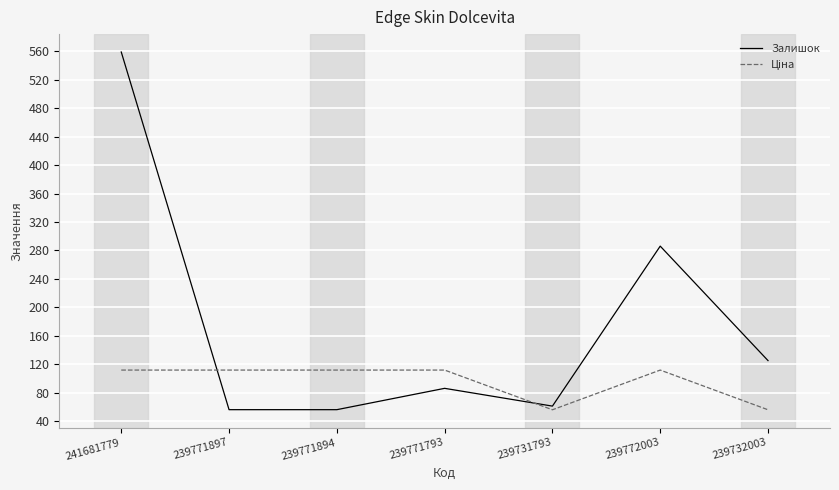

Is it true that Залишок equals 559.0 at 241681779?

True